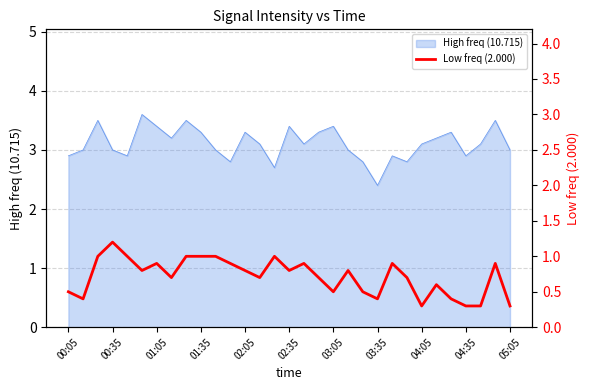

At which label does High freq (10.715) reach its minimum?

03:35